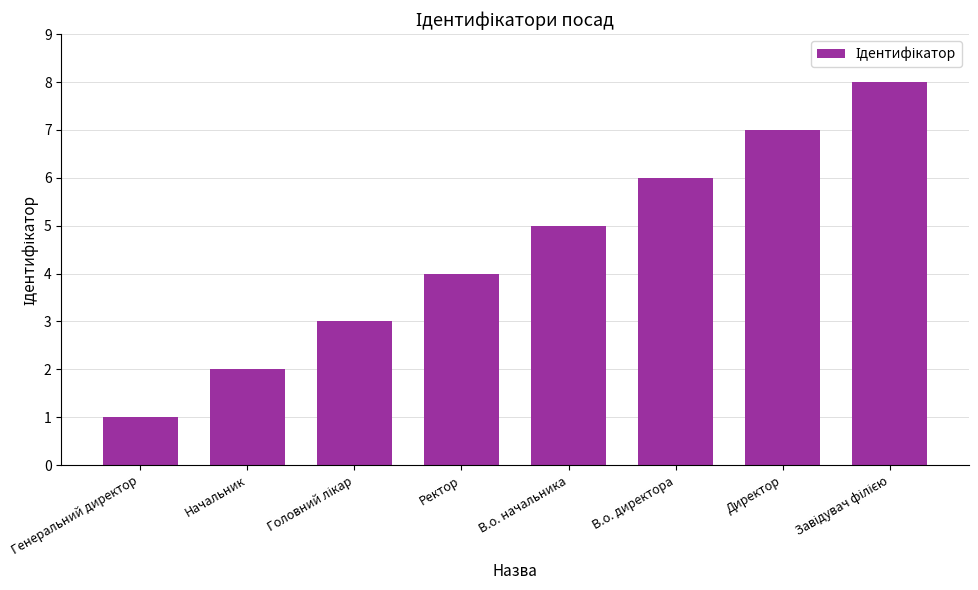

At which category does the chart reach its minimum across all series?

Генеральний директор